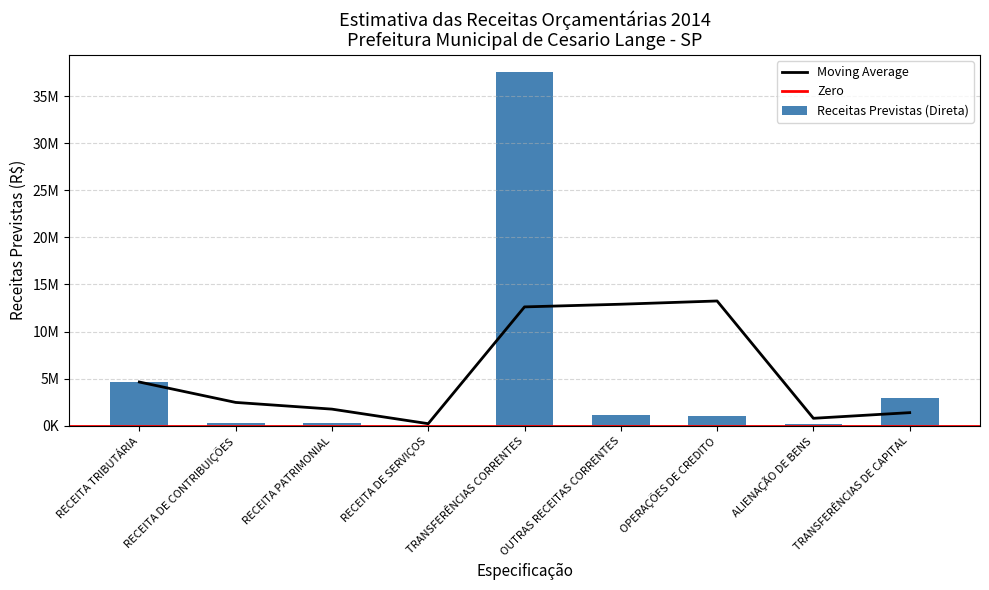

Reading right to left, what are all the values shown in this chart?

TRANSFERÊNCIAS DE CAPITAL=3000000	ALIENAÇÃO DE BENS=150000	OPERAÇÕES DE CREDITO=1050000	OUTRAS RECEITAS CORRENTES=1200000	TRANSFERÊNCIAS CORRENTES=37500000	RECEITA DE SERVIÇOS=15000	RECEITA PATRIMONIAL=350000	RECEITA DE CONTRIBUIÇÕES=320000	RECEITA TRIBUTÁRIA=4650000